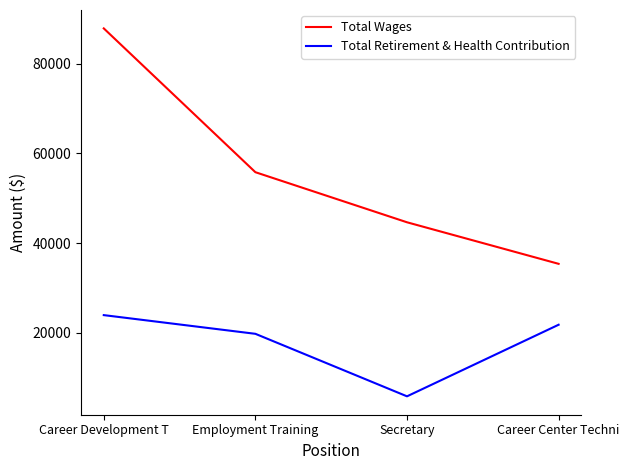

How many series are shown in this chart?

2